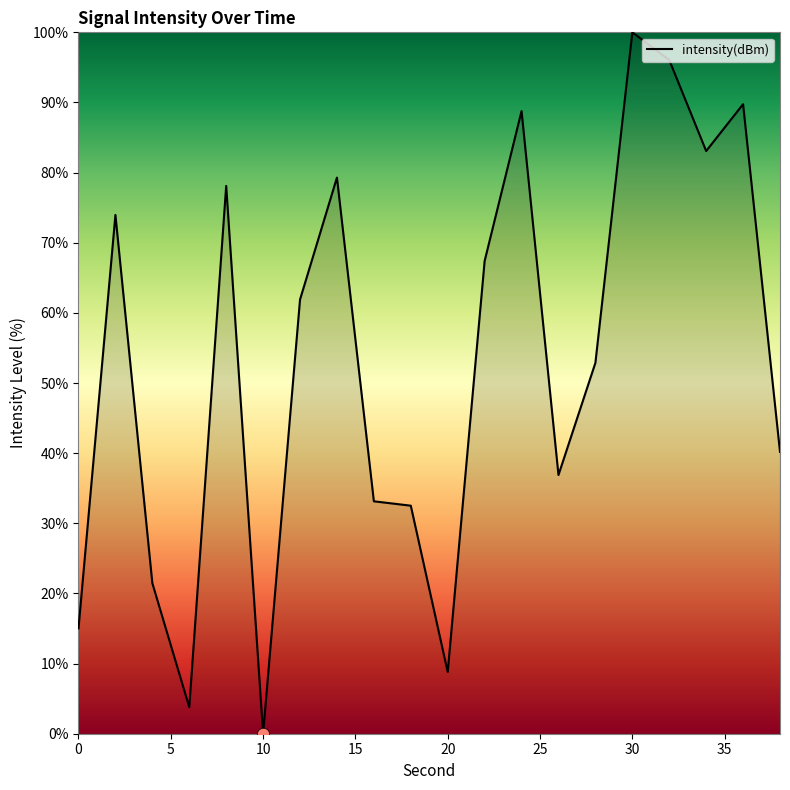

What is the maximum value shown in the chart?

100.0